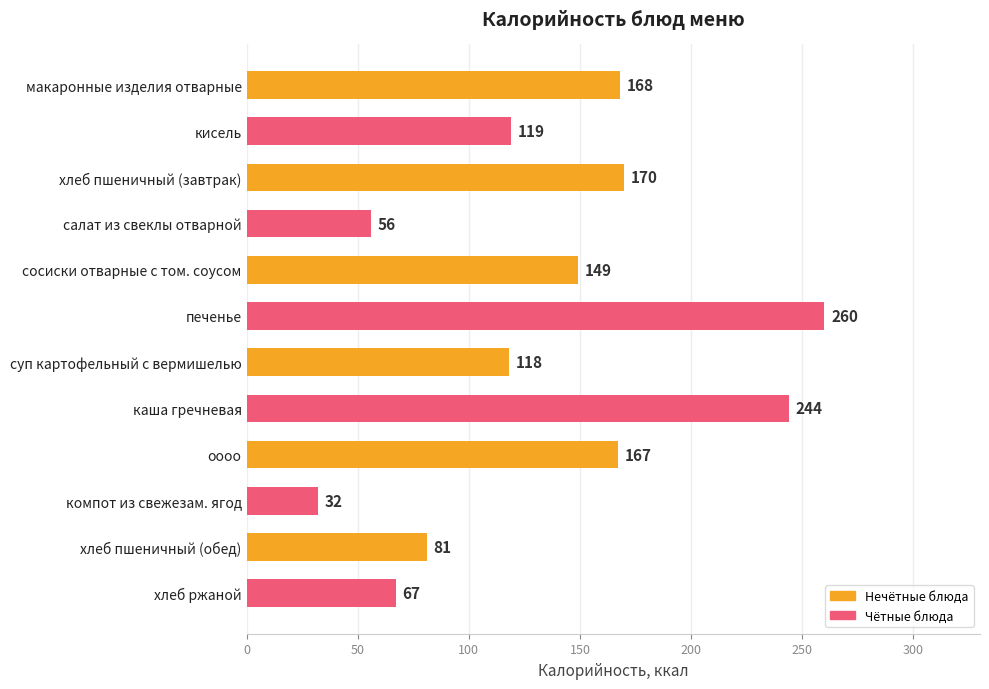

What value does the data have at хлеб пшеничный (завтрак)?

170